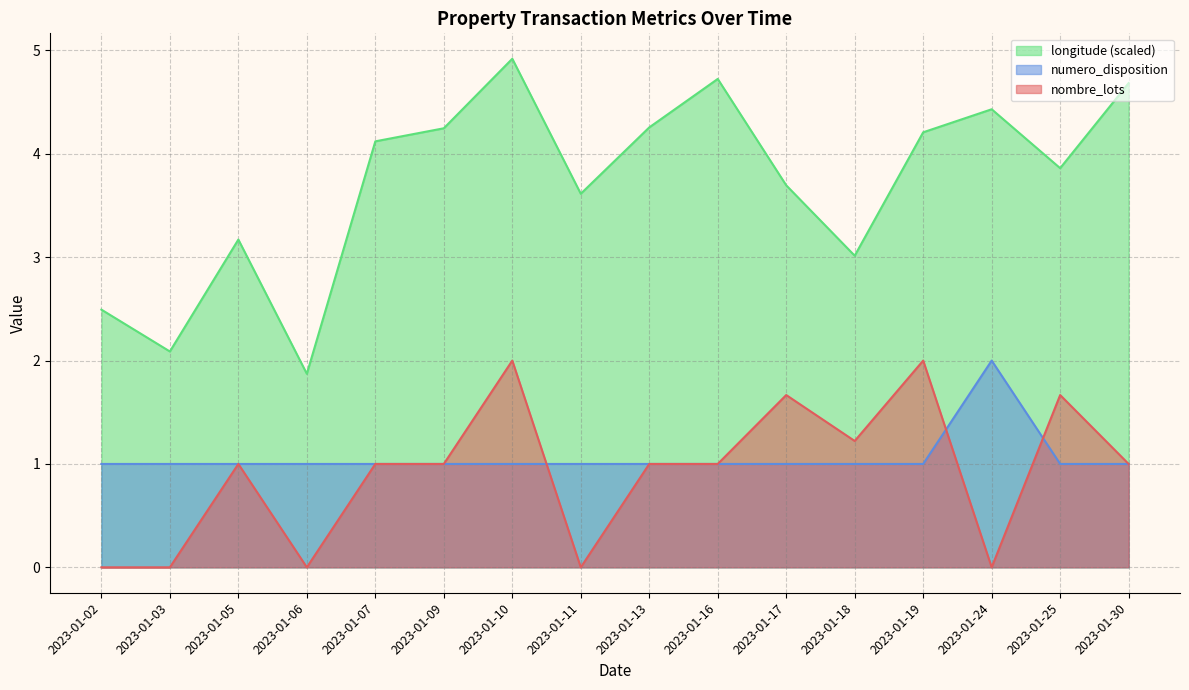

Rank the series at 2023-01-11 from lowest to highest value.

nombre_lots, numero_disposition, longitude (scaled)